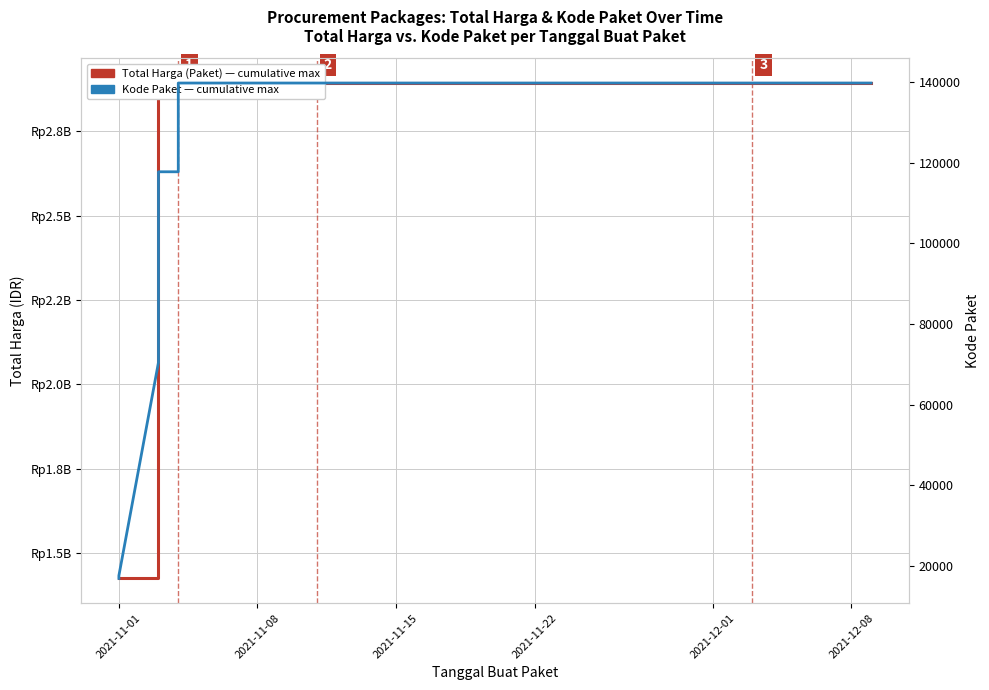

Which category has the lowest value in the Total Harga (Paket) series?

2021-11-01